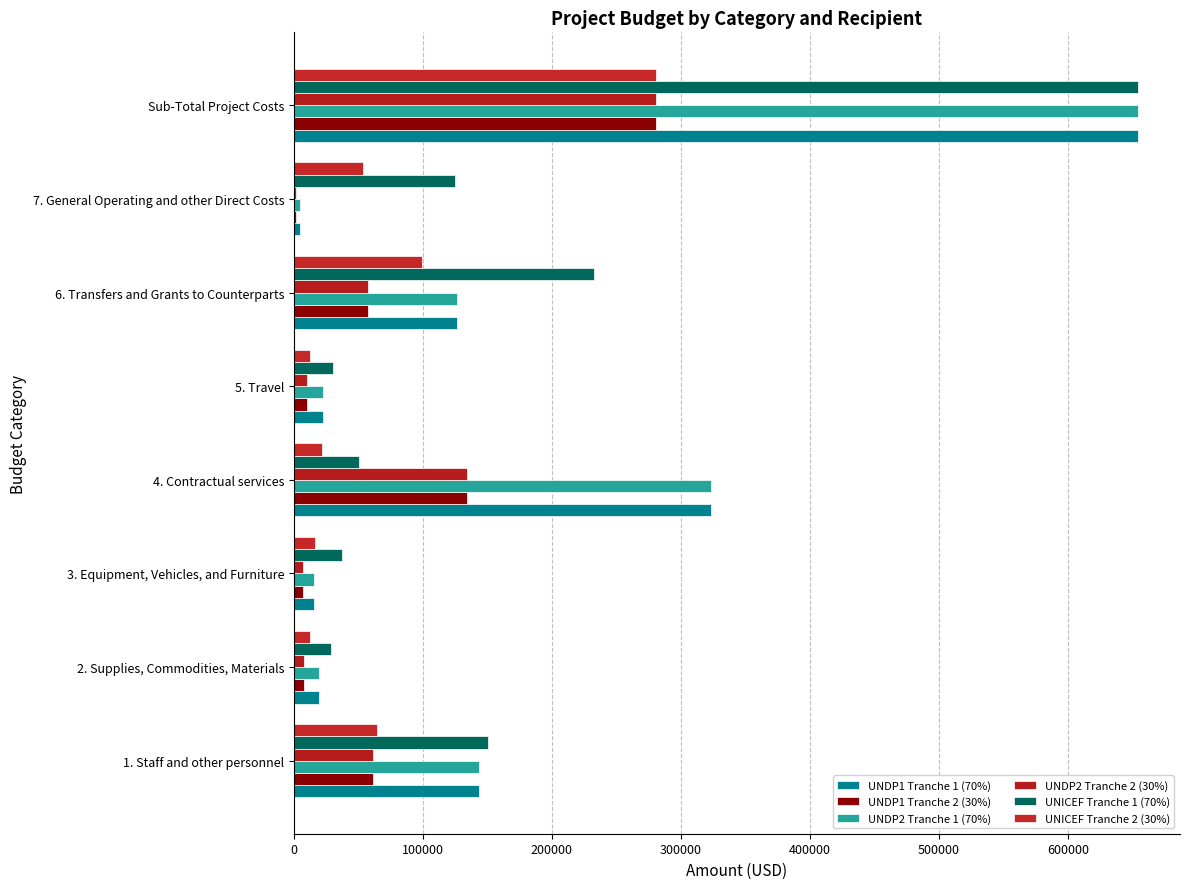

Count the number of data series in this chart.

6